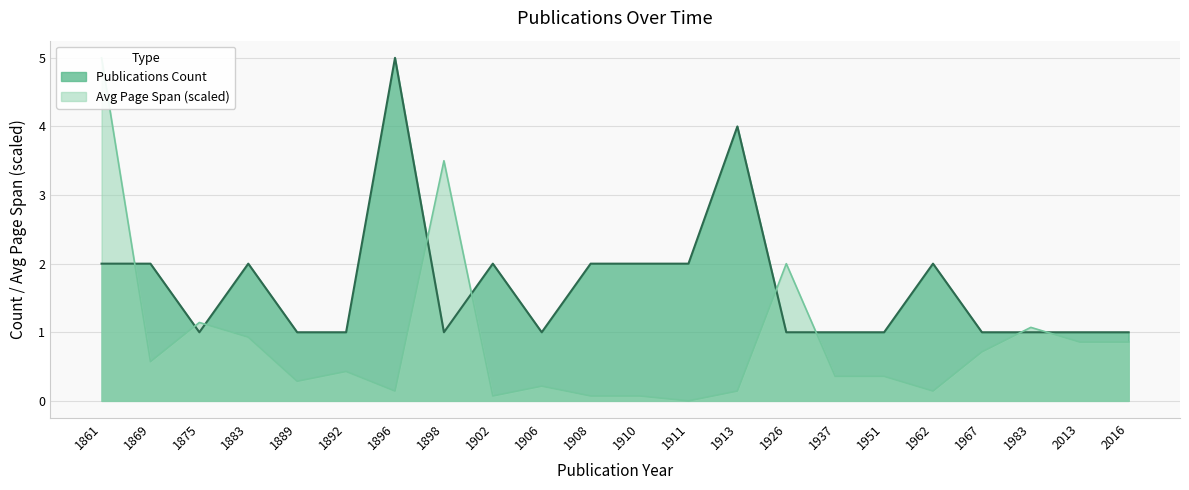

What is the difference between the second highest and second lowest values in the Publications Count series?

3